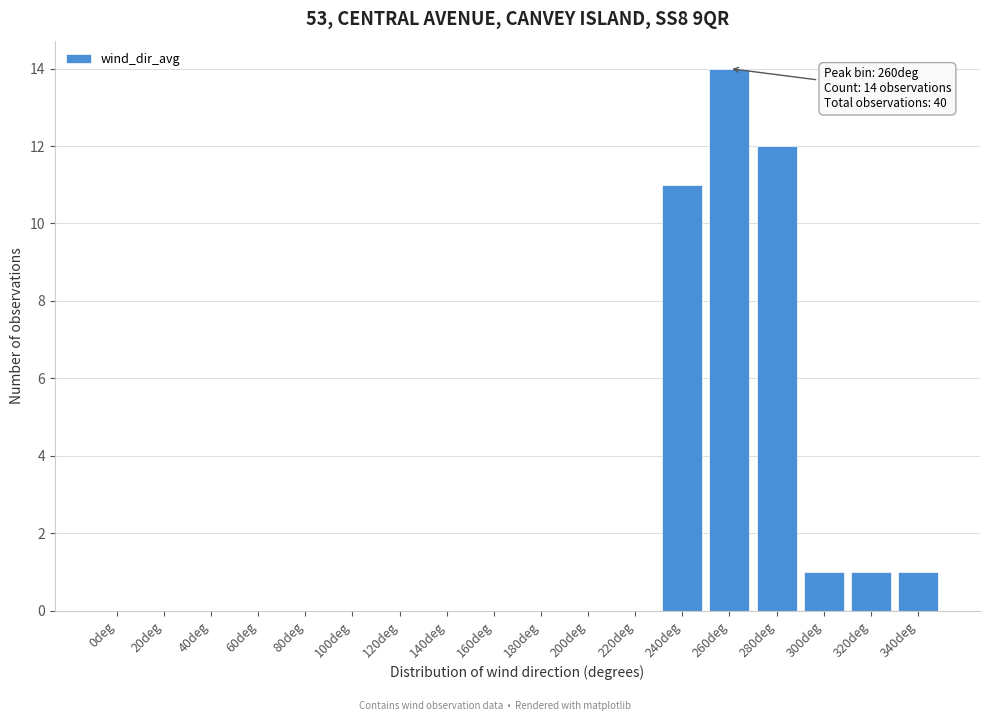

Reading left to right, transcribe all the data shown in this chart.

0deg=0	20deg=0	40deg=0	60deg=0	80deg=0	100deg=0	120deg=0	140deg=0	160deg=0	180deg=0	200deg=0	220deg=0	240deg=11	260deg=14	280deg=12	300deg=1	320deg=1	340deg=1